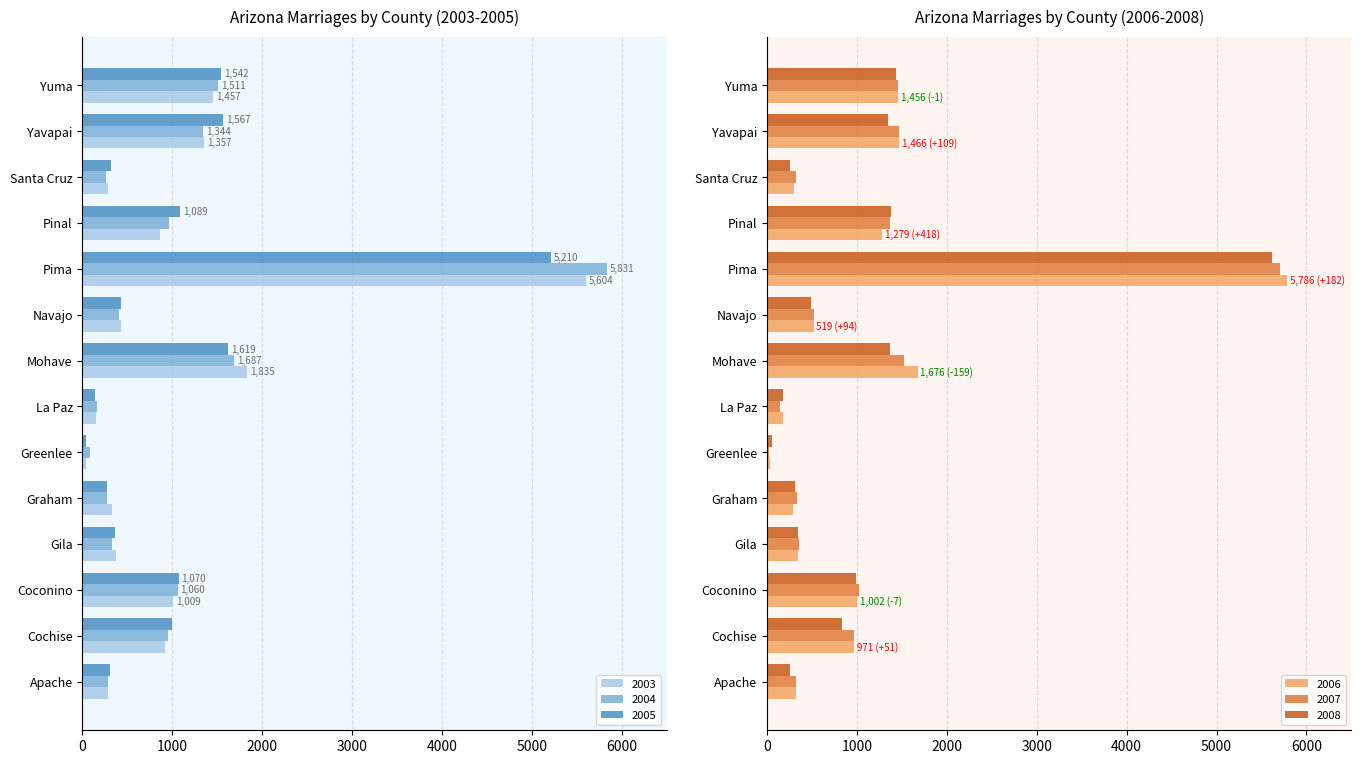

What is the value of the 2005 bar at the 8th from the left?

1619